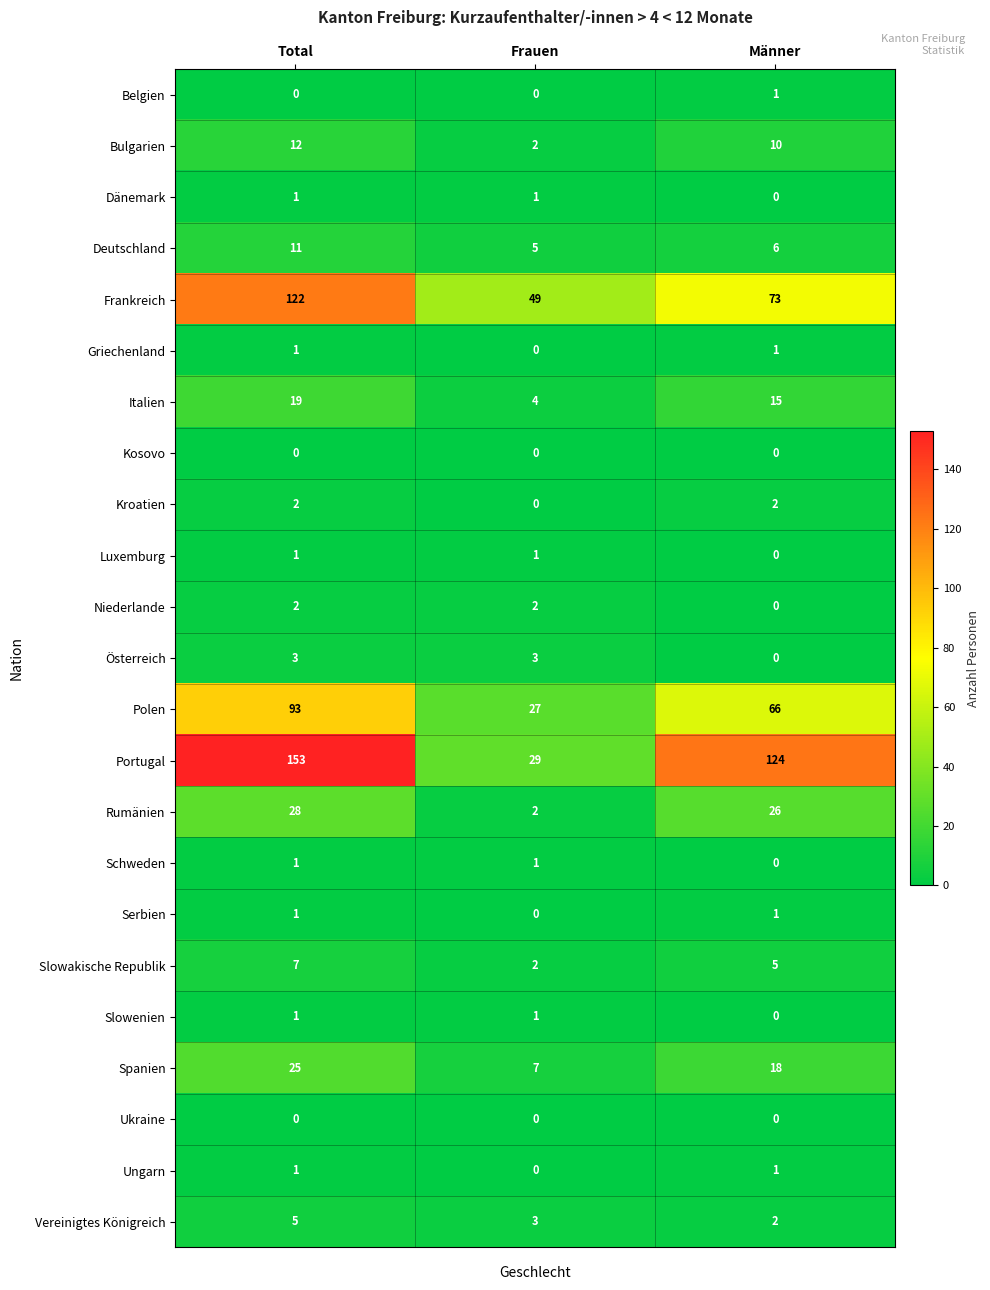

Which category has the lowest value in the Frankreich series?

Frauen